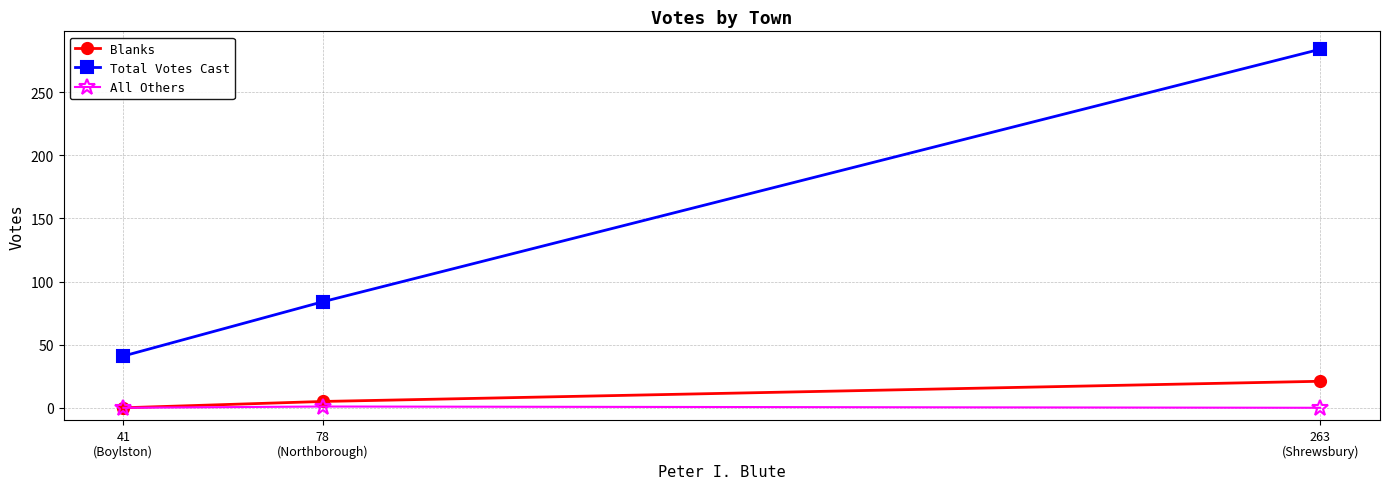

What is the minimum value for Total Votes Cast?

41